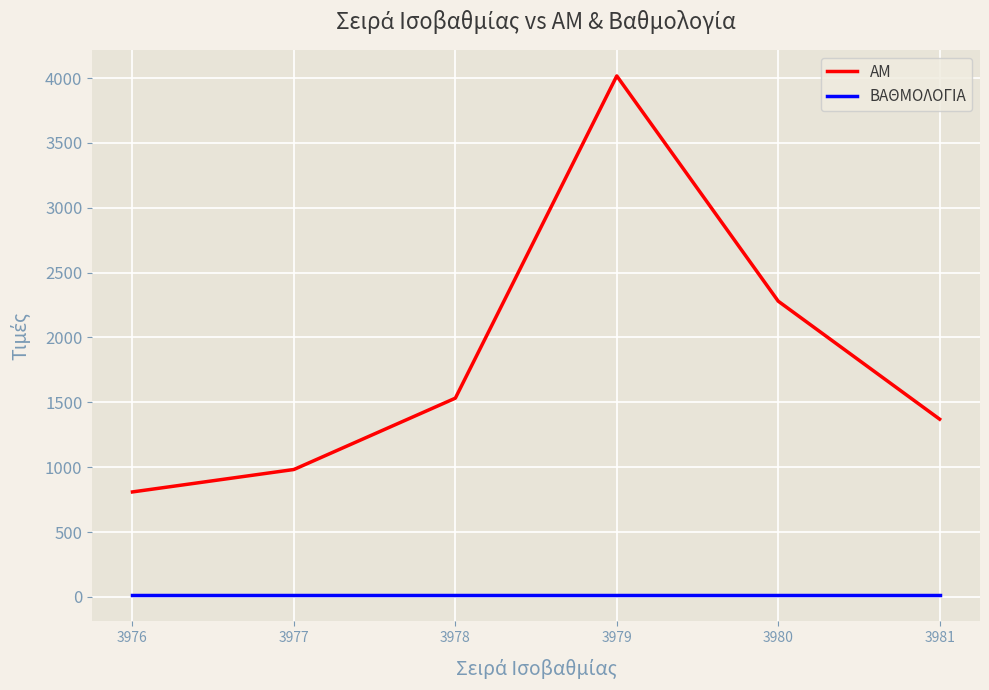

How many categories are shown in the chart?

6